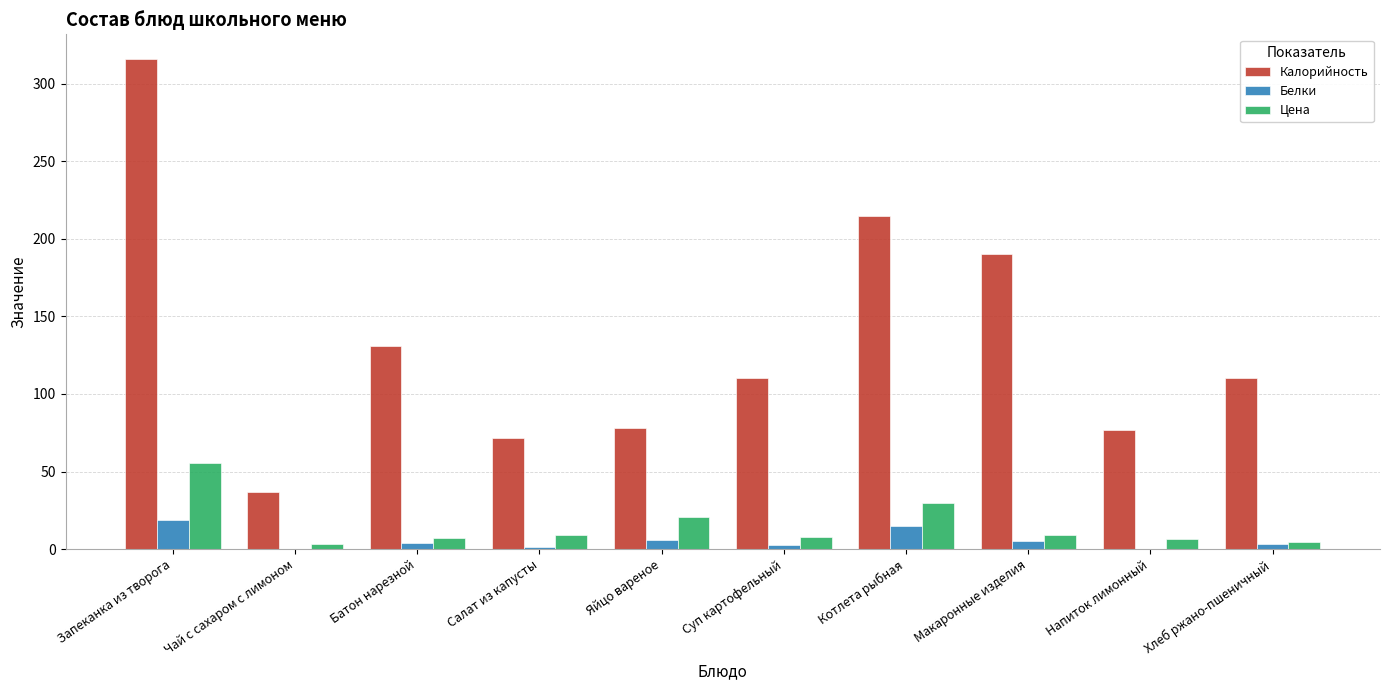

The value of Цена at Чай с сахаром с лимоном is 3.6. True or false?

True